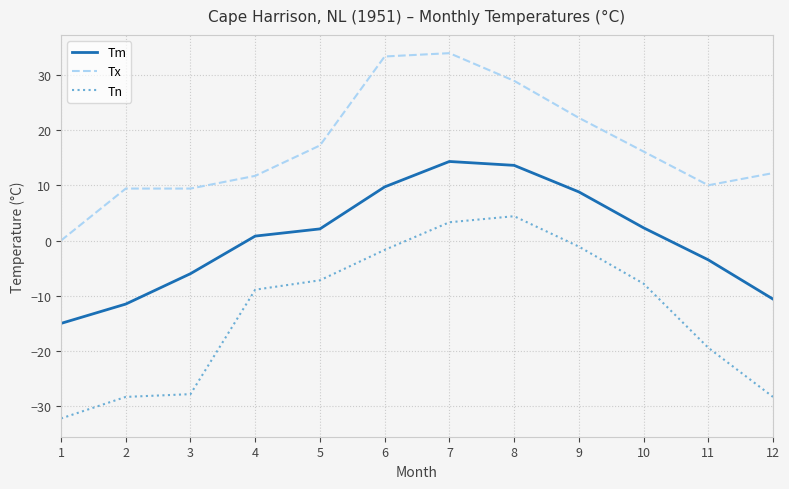

Rank the series by their average value, from lowest to highest.

Tn, Tm, Tx